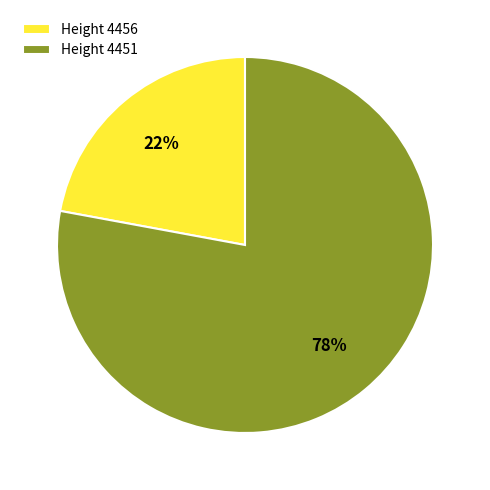

Rank the categories by value from lowest to highest.

Height 4456, Height 4451